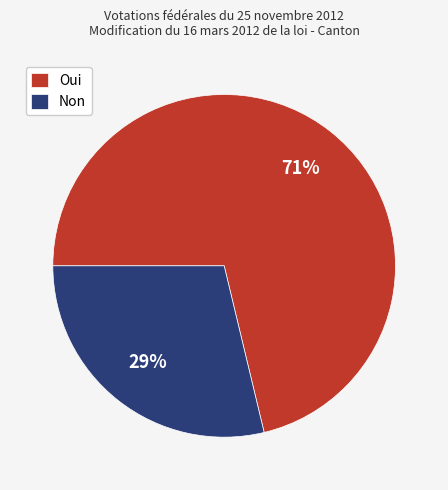

To the nearest percent, what is the average slice percentage?

50%